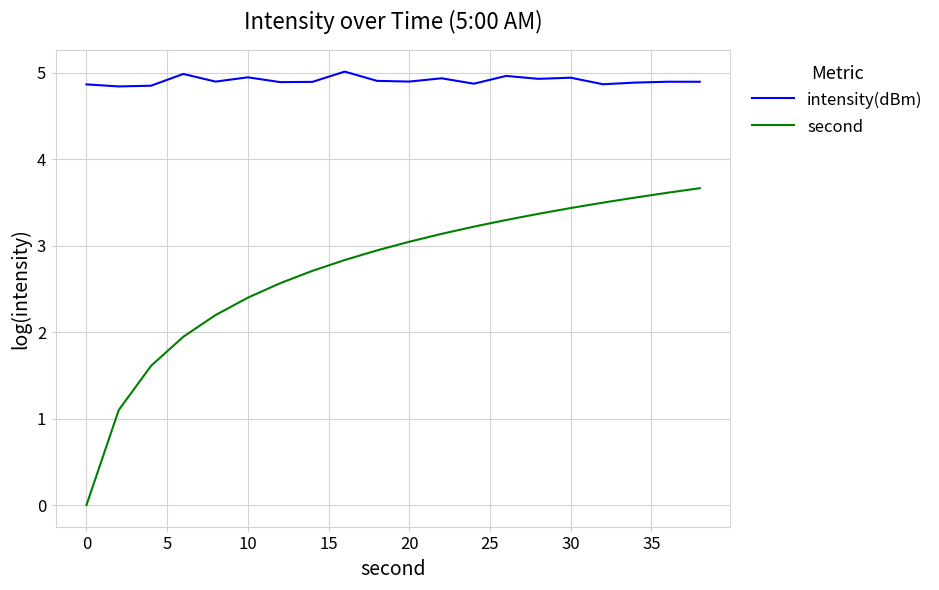

In intensity(dBm), how many points are higher than both neighbors (excluding endpoints)?

7